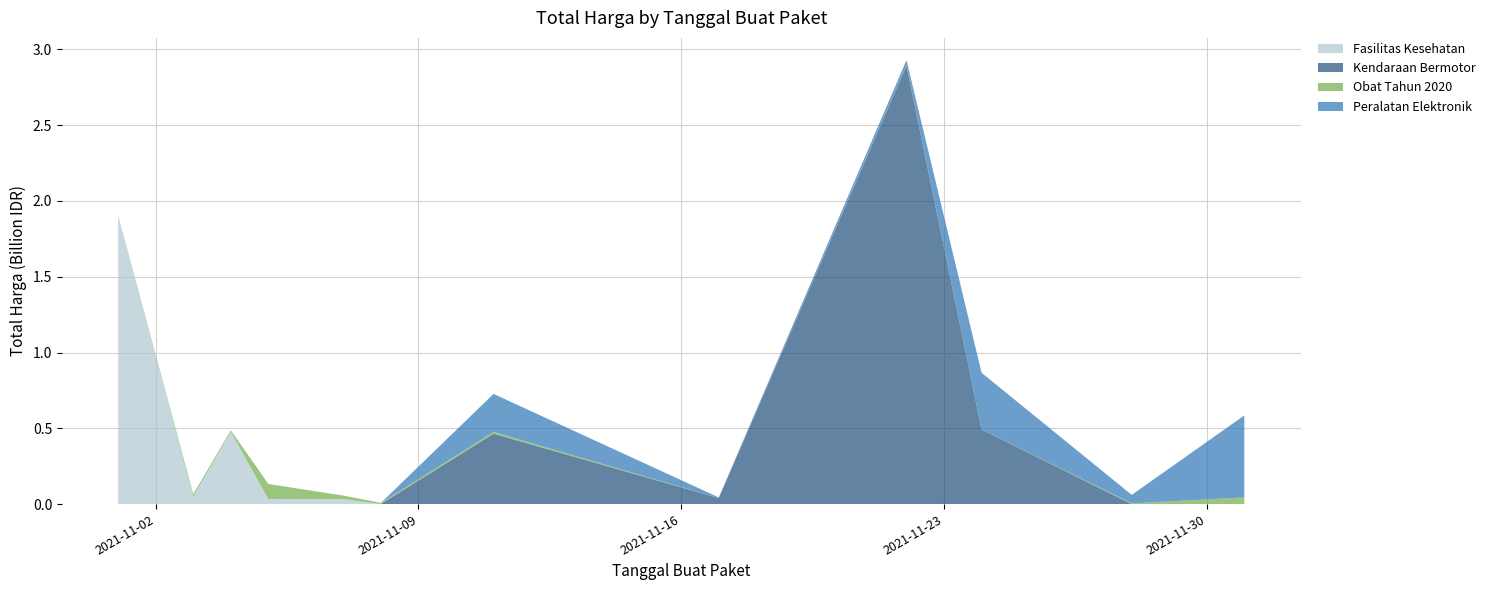

Reading right to left, transcribe all the data shown in this chart.

Fasilitas Kesehatan: 2021-12-01=0	2021-11-28=0	2021-11-24=0	2021-11-22=0	2021-11-17=0	2021-11-11=0	2021-11-08=577875	2021-11-07=32441200	2021-11-05=34000000	2021-11-04=477600000	2021-11-03=49730040	2021-11-01=1903867900
Kendaraan Bermotor: 2021-12-01=0	2021-11-28=0	2021-11-24=493000000	2021-11-22=2892122000	2021-11-17=39440000	2021-11-11=464002100	2021-11-08=0	2021-11-07=0	2021-11-05=0	2021-11-04=0	2021-11-03=0	2021-11-01=0
Obat Tahun 2020: 2021-12-01=43859200	2021-11-28=4672200	2021-11-24=265000	2021-11-22=2772000	2021-11-17=78000	2021-11-11=12453900	2021-11-08=7401240	2021-11-07=23653000	2021-11-05=98772570	2021-11-04=9180000	2021-11-03=15513960	2021-11-01=333600
Peralatan Elektronik: 2021-12-01=541071000	2021-11-28=56152800	2021-11-24=373404000	2021-11-22=34292000	2021-11-17=4350000	2021-11-11=250350000	2021-11-08=0	2021-11-07=0	2021-11-05=0	2021-11-04=0	2021-11-03=0	2021-11-01=0